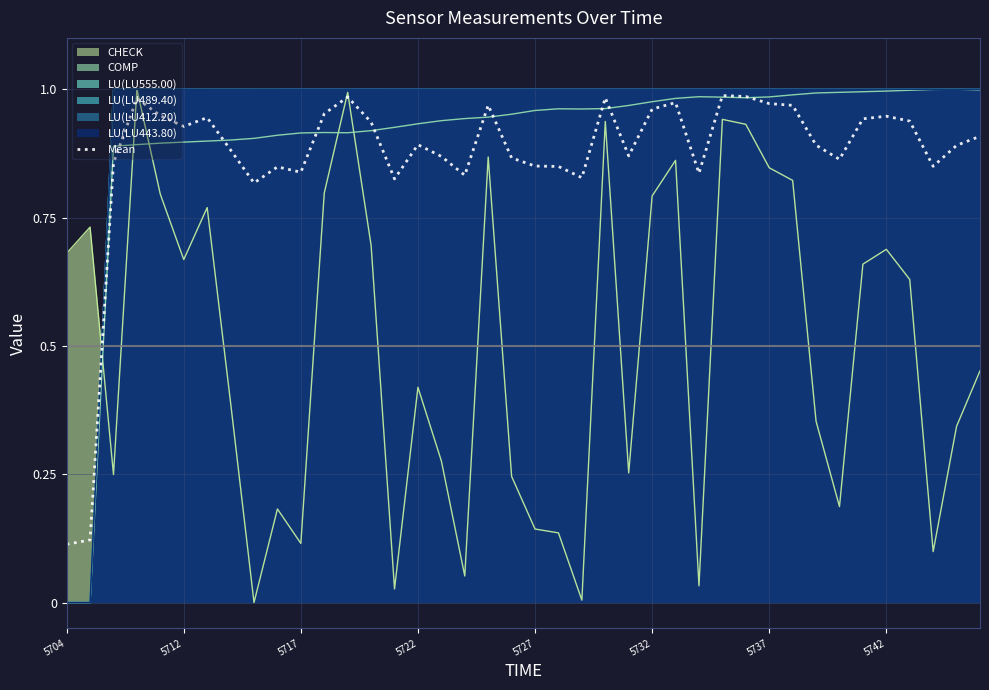

Does the chart have visible grid lines?

Yes